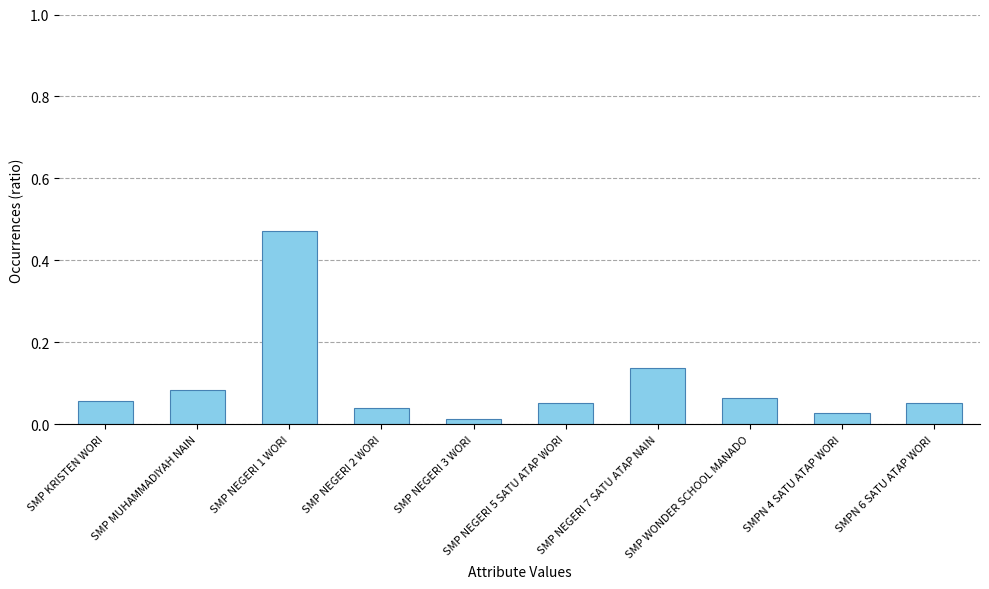

How many bars are there in total?

10